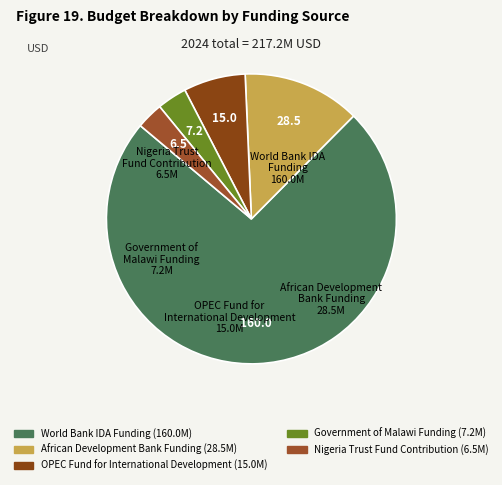

How many slices are in this pie chart?

5